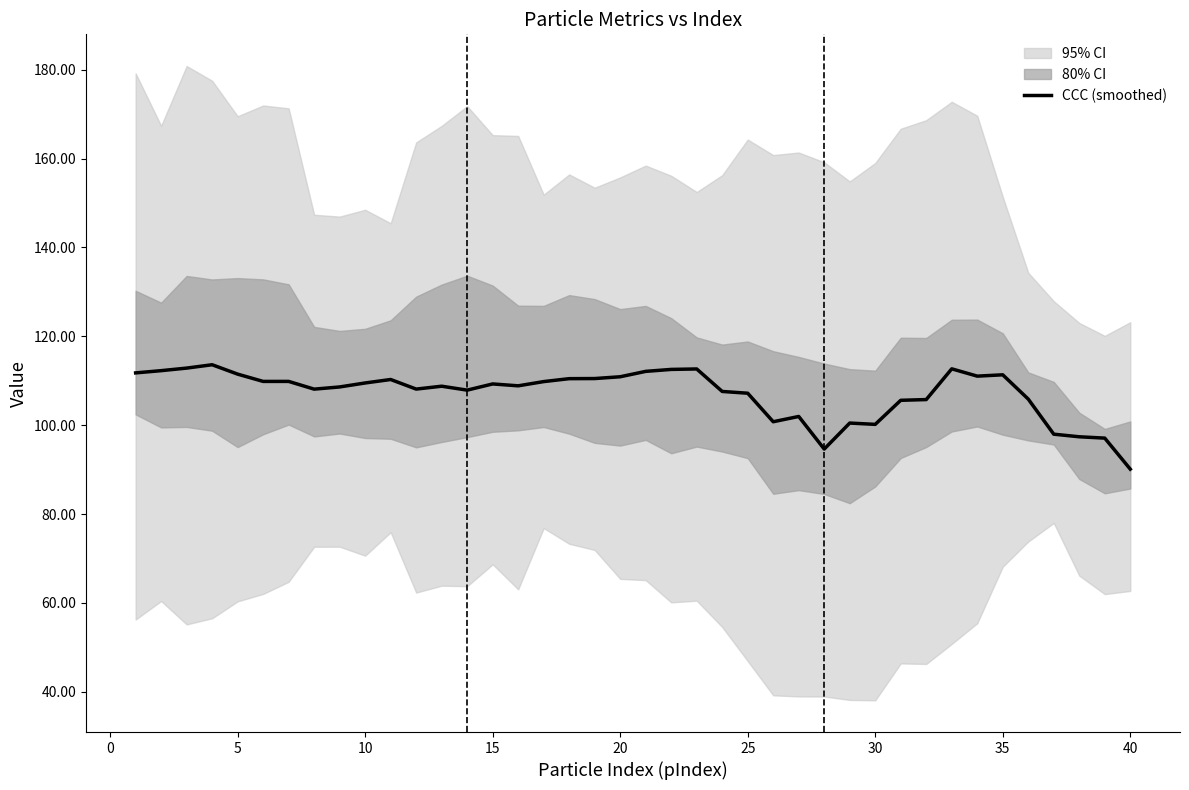

What is the minimum value for CCC (smoothed)?

90.1